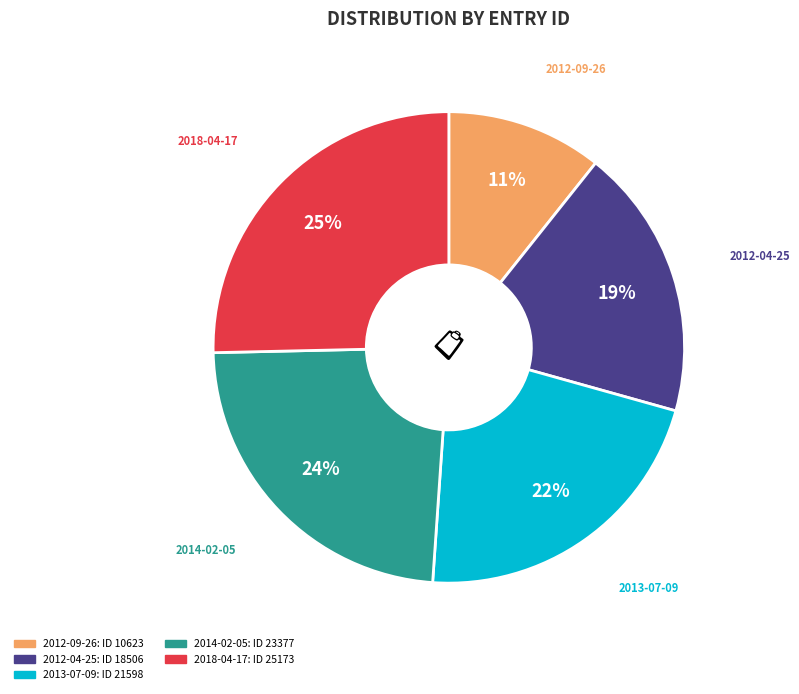

To the nearest percent, what percentage of the pie is 2014-02-05?

24%